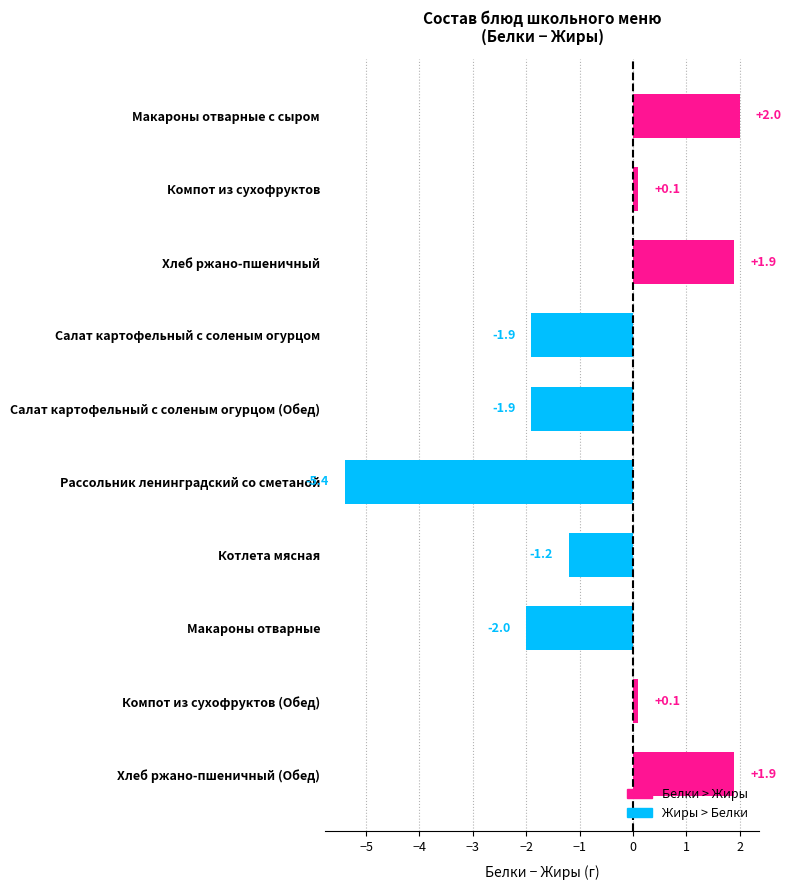

The value at Макароны отварные is -3.0. True or false?

False